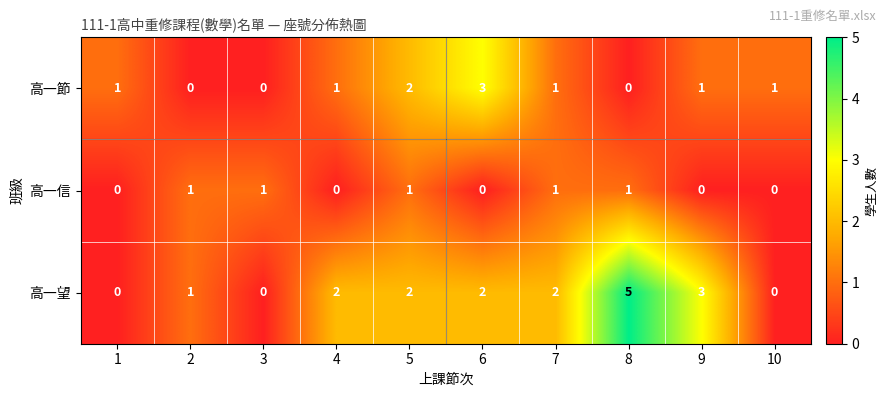

What is the sum of all 高一信 values?

5